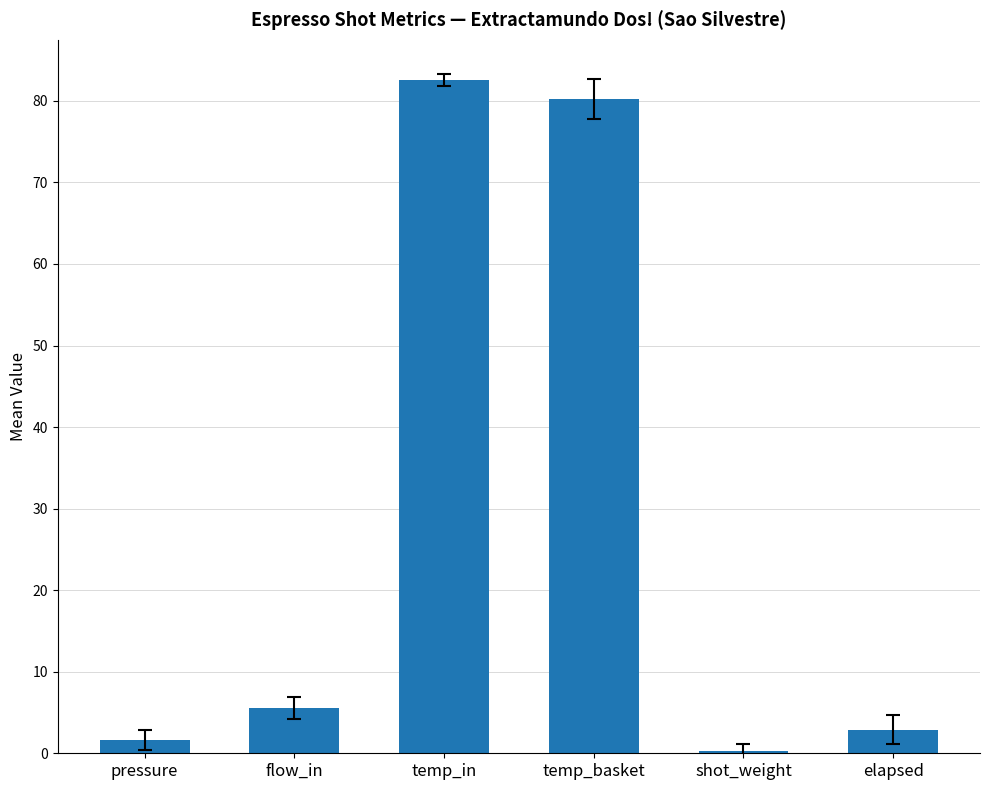

Rank the categories by value from highest to lowest.

temp_in, temp_basket, flow_in, elapsed, pressure, shot_weight